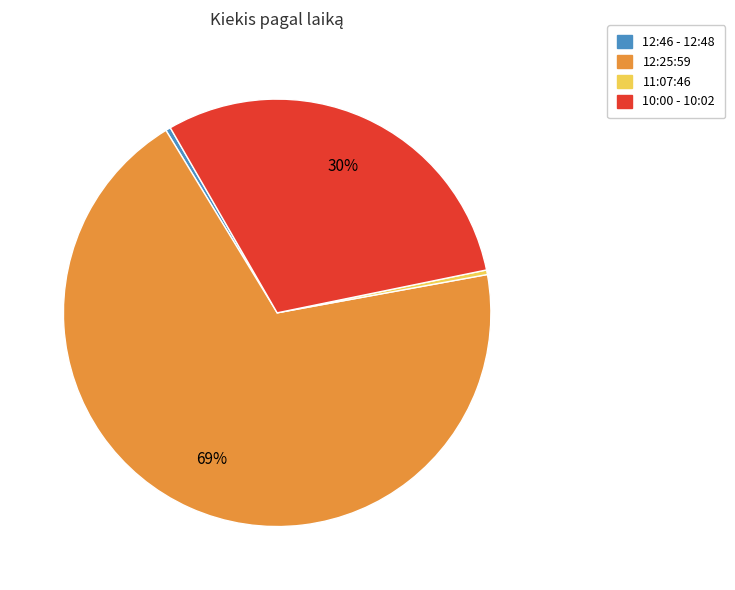

Does any single category account for the majority?

Yes